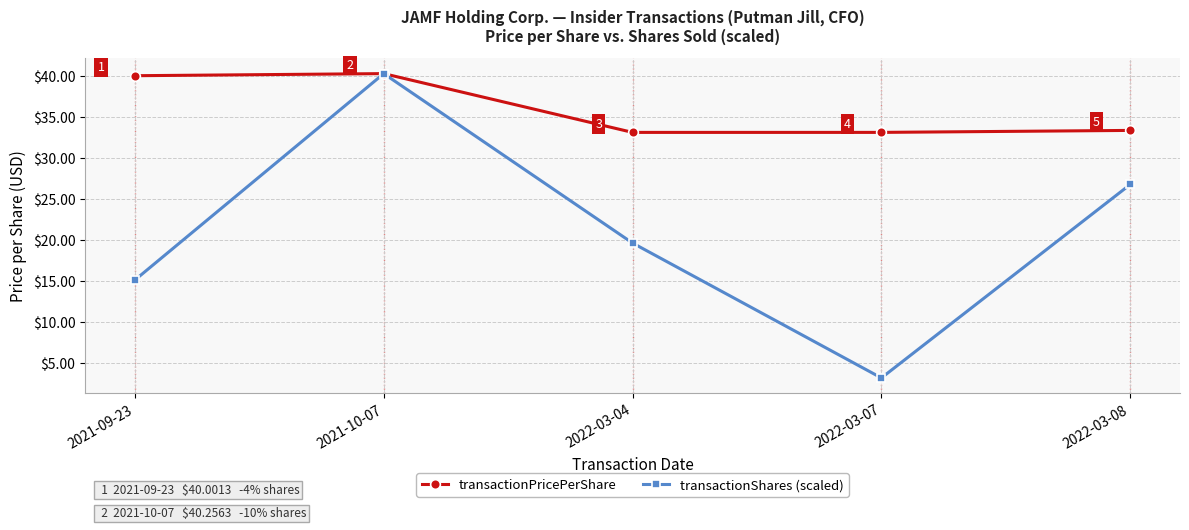

What are all the series names shown in the legend?

transactionPricePerShare, transactionShares (scaled)